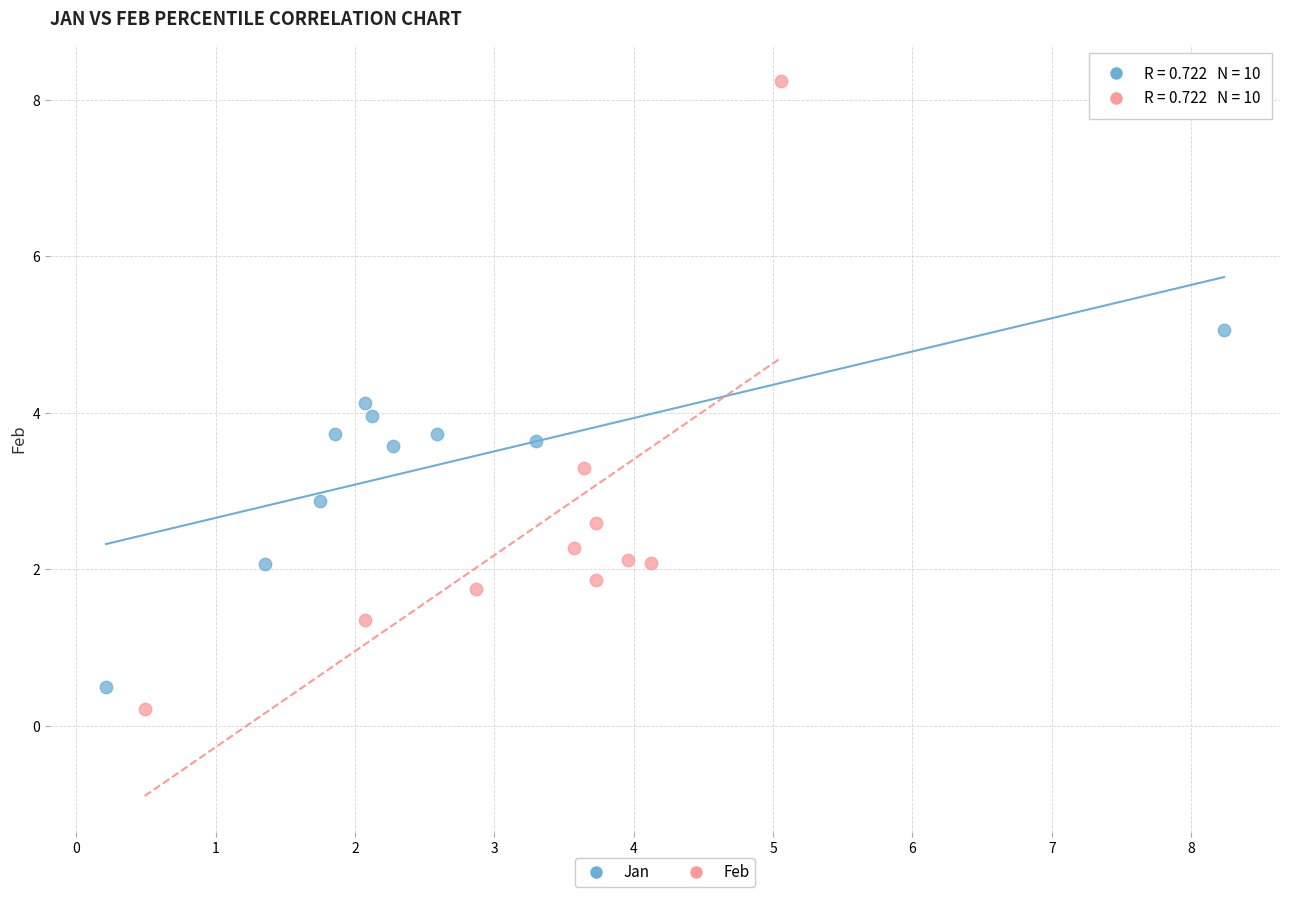

Which series contains the highest Y value?

Feb